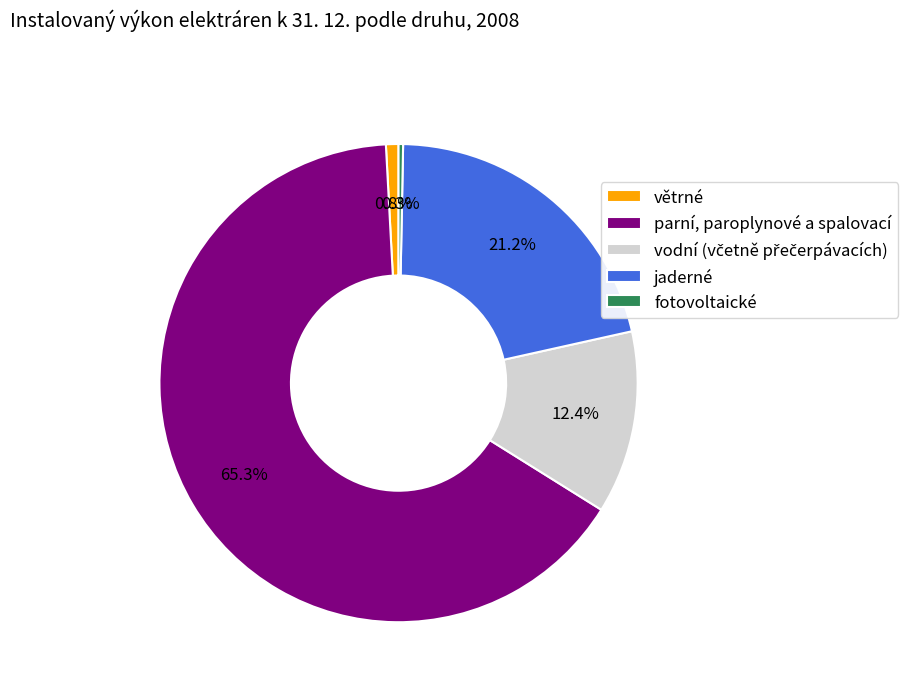

To the nearest percent, what portion does větrné represent?

1%